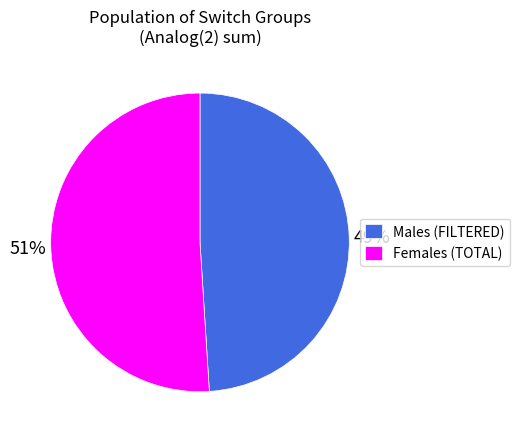

Count the number of slices in the pie.

2